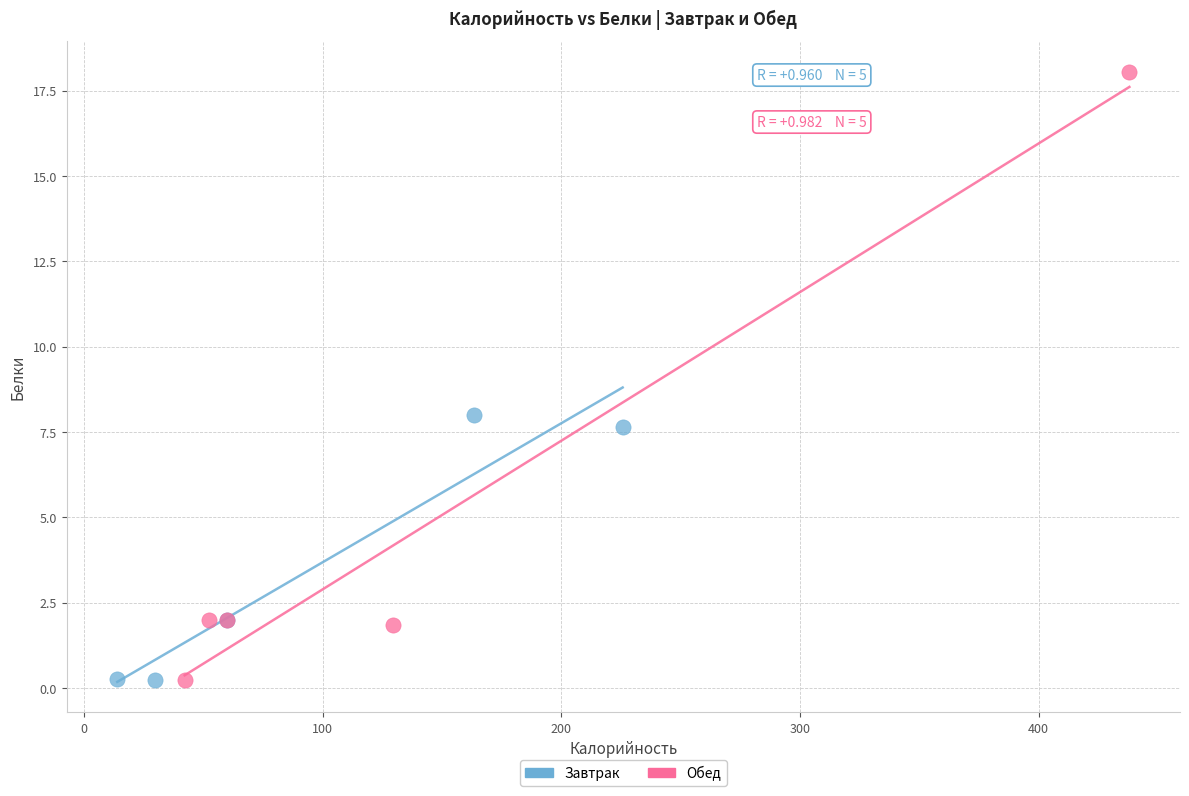

Which series reaches the maximum Y coordinate?

Обед